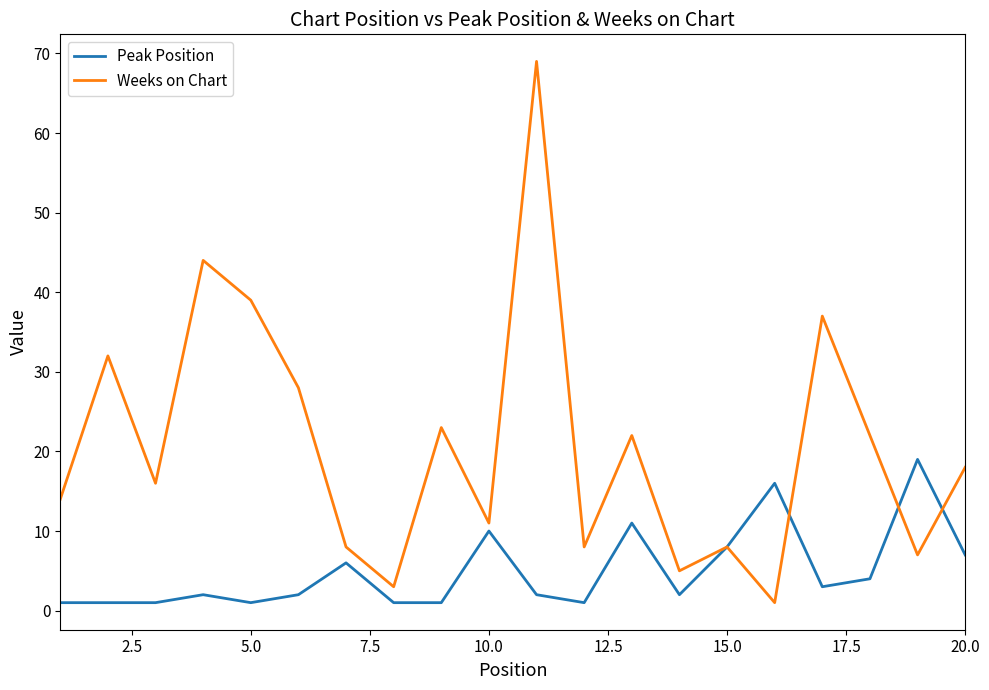

Which series has the largest total across all categories?

Weeks on Chart